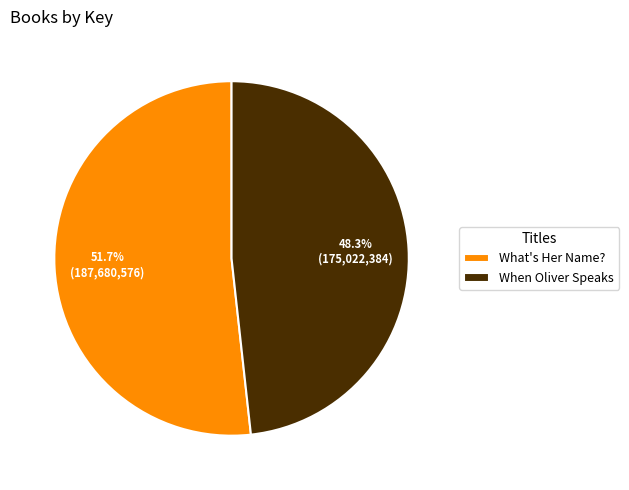

Count the number of slices in the pie.

2